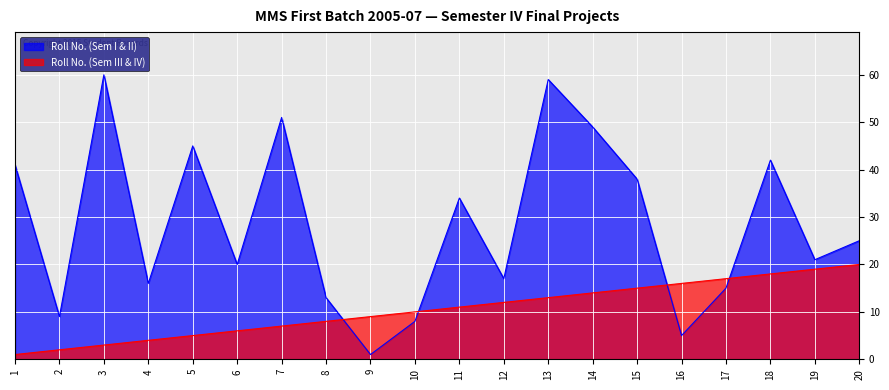

True or false: Roll No. (Sem III & IV) has a value of 14 at 14.

True